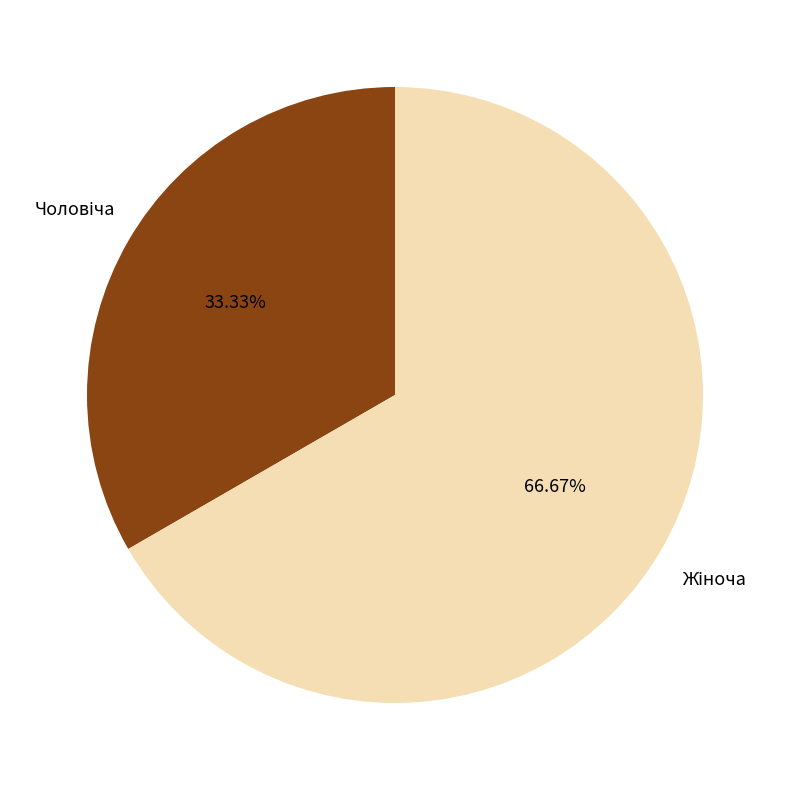

Is there any slice that represents more than half of the pie?

Yes